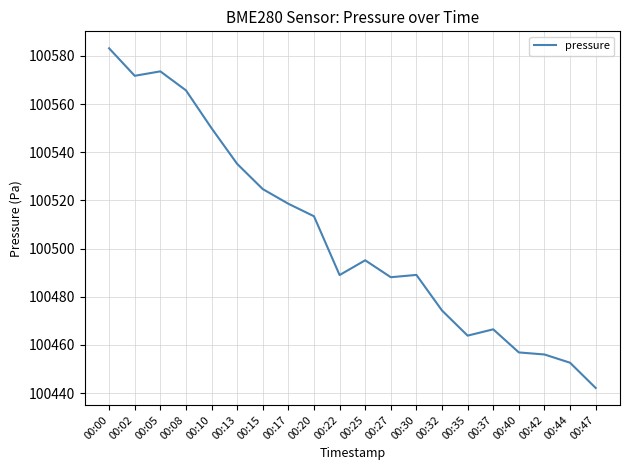

Which label corresponds to the largest value in the chart?

00:00